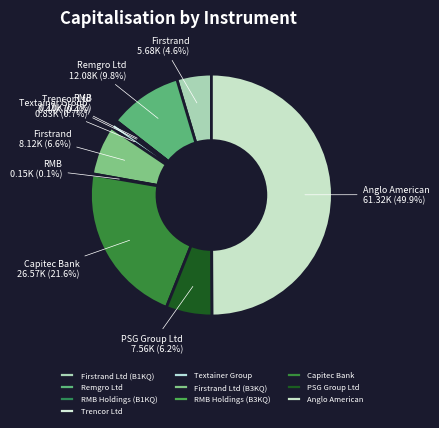

Does any single category account for the majority?

No